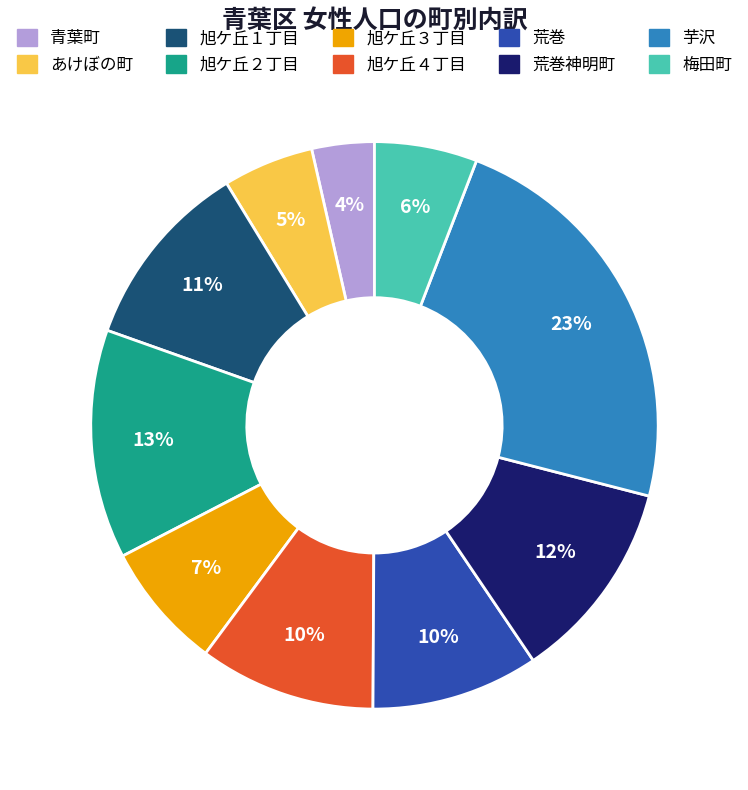

To the nearest percent, what is the average slice percentage?

10%